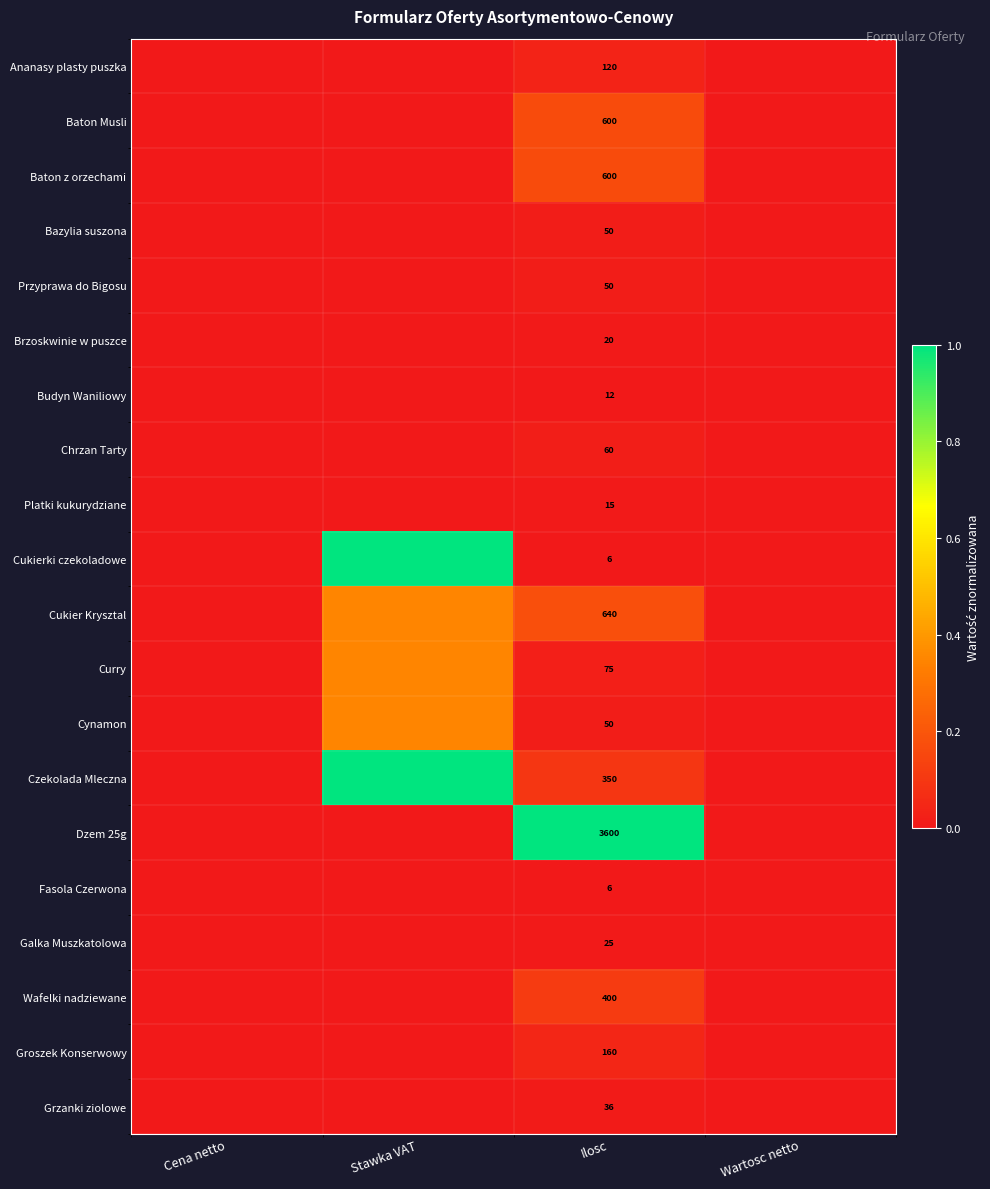

At which category is the sum across all series the highest?

Stawka VAT